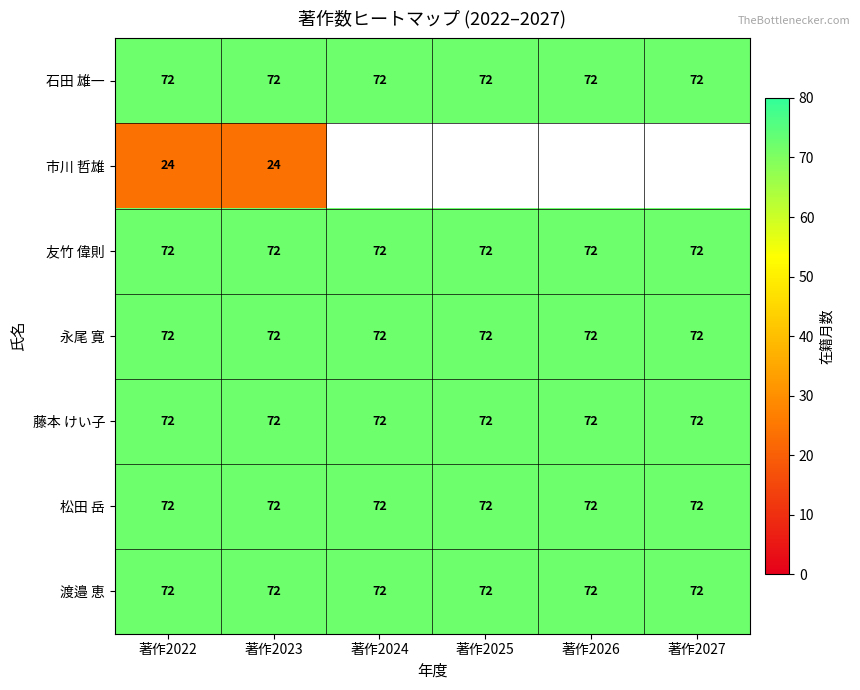

At which category is the sum across all series the highest?

著作2022